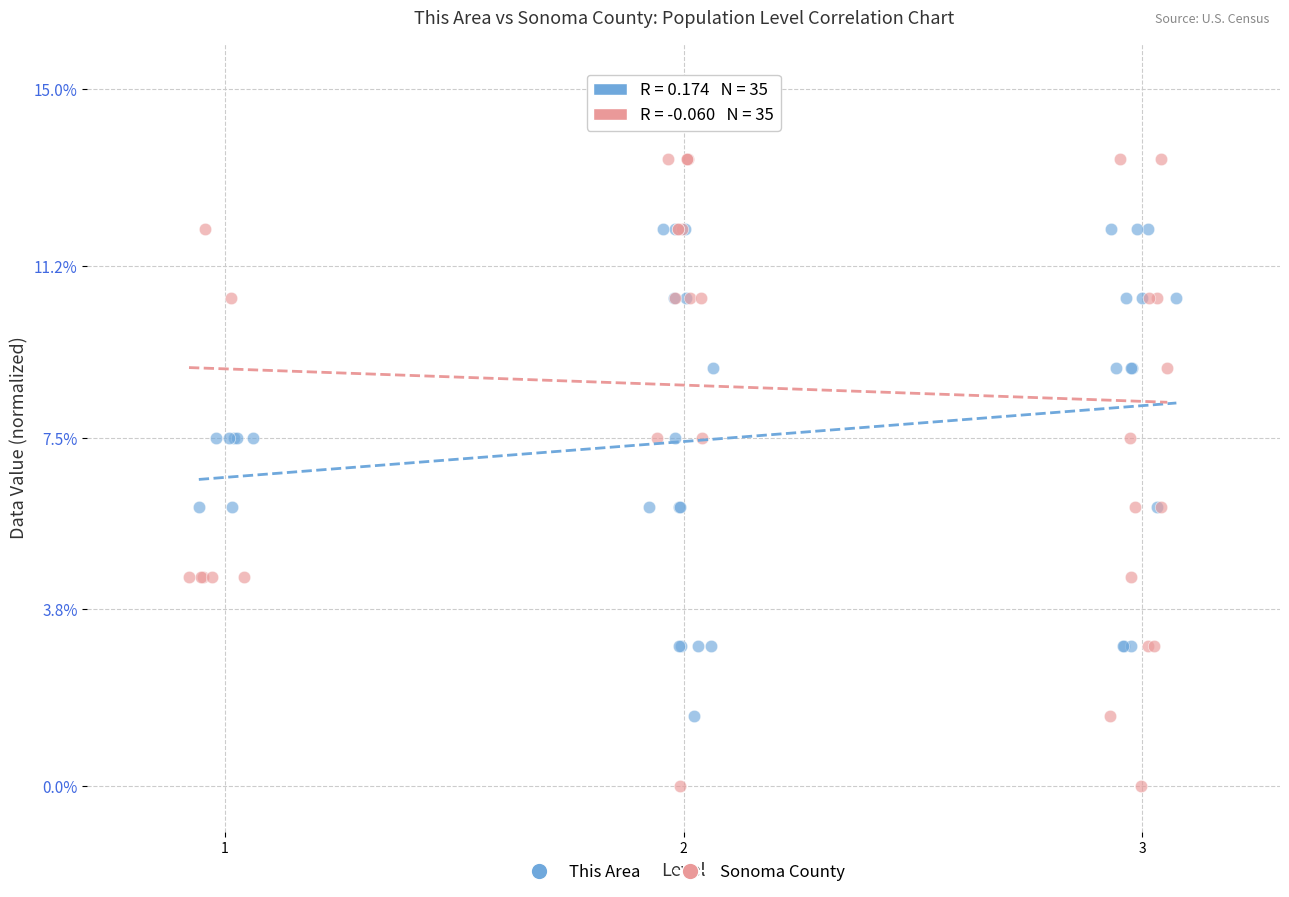

Which series contains the highest Y value?

Sonoma County